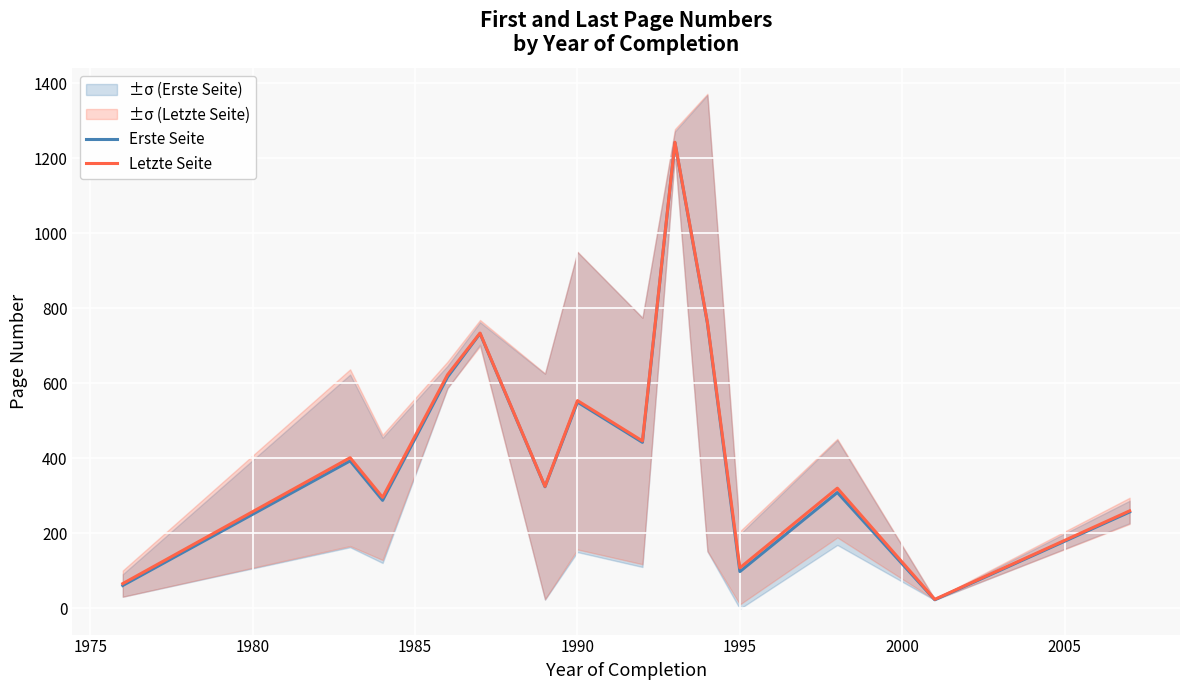

How many interior local peaks does the Erste Seite series have?

5